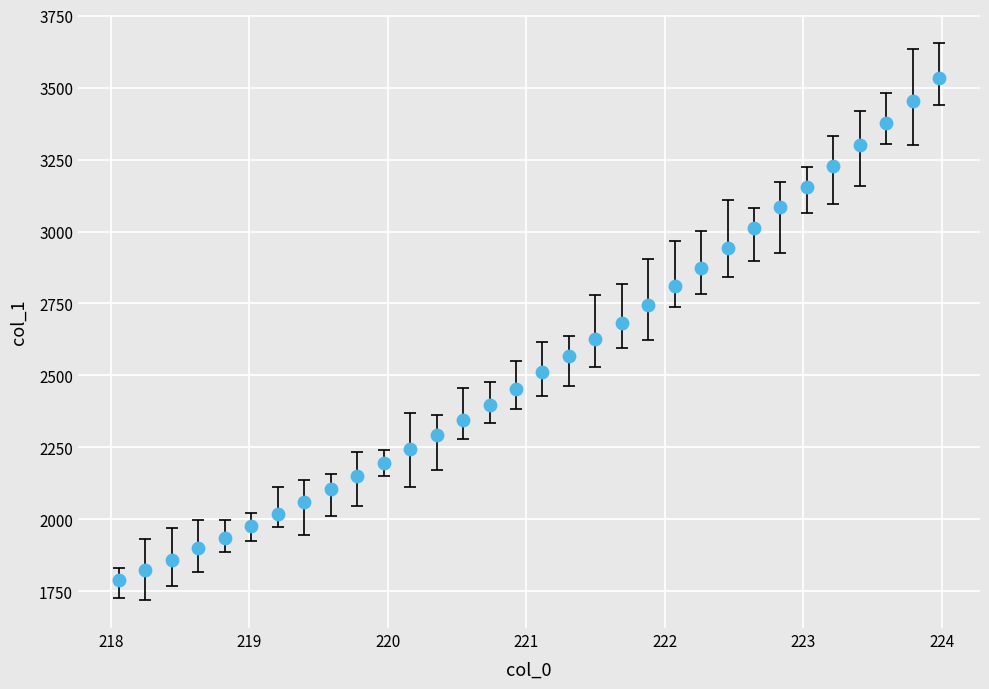

What is the range of X values (max minus min)?

5.9